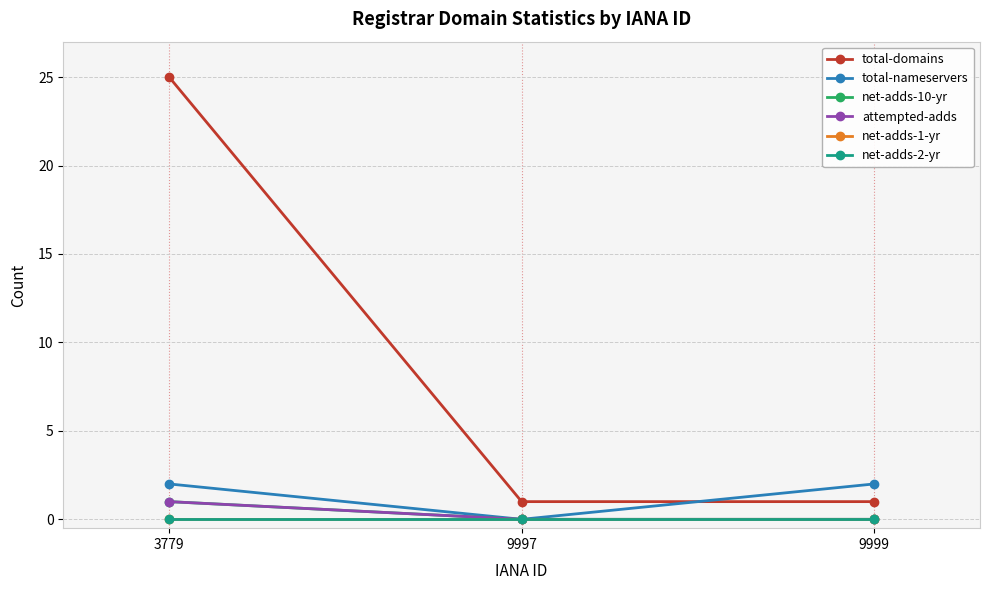

At which category is the sum across all series the highest?

3779